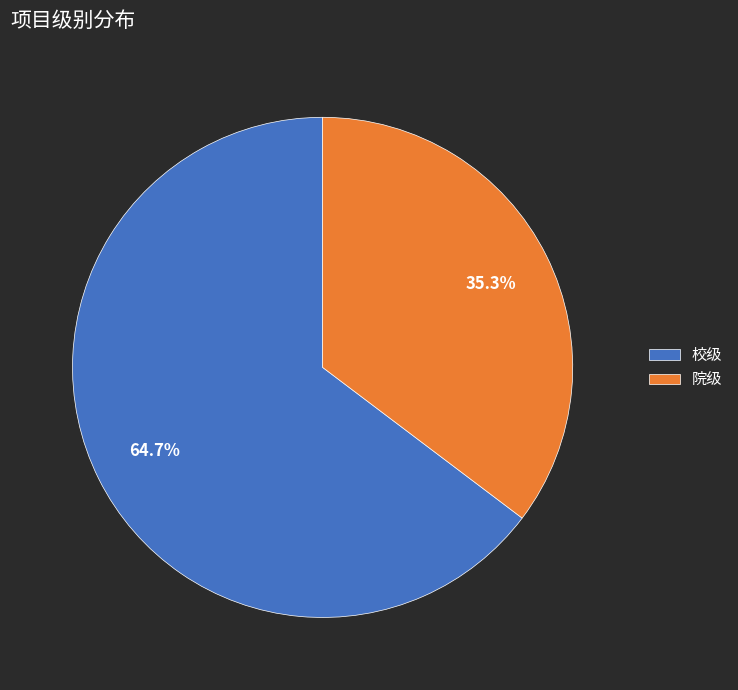

What is the majority slice?

校级